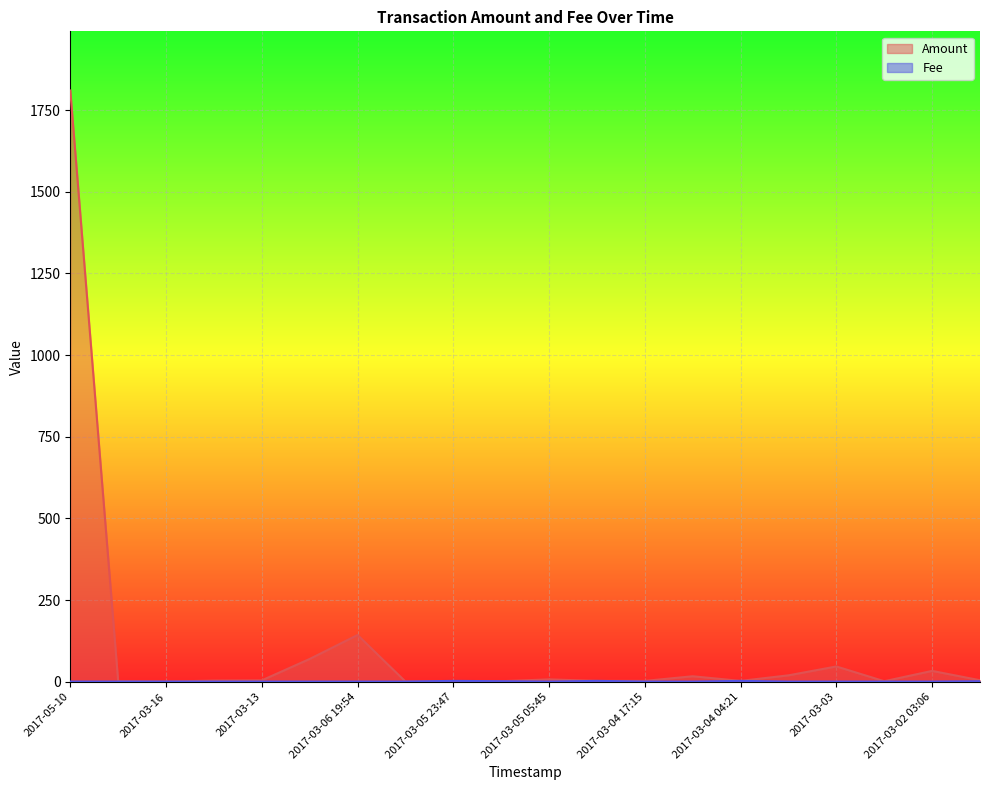

True or false: Amount has more than 2 points higher than both neighbors.

True